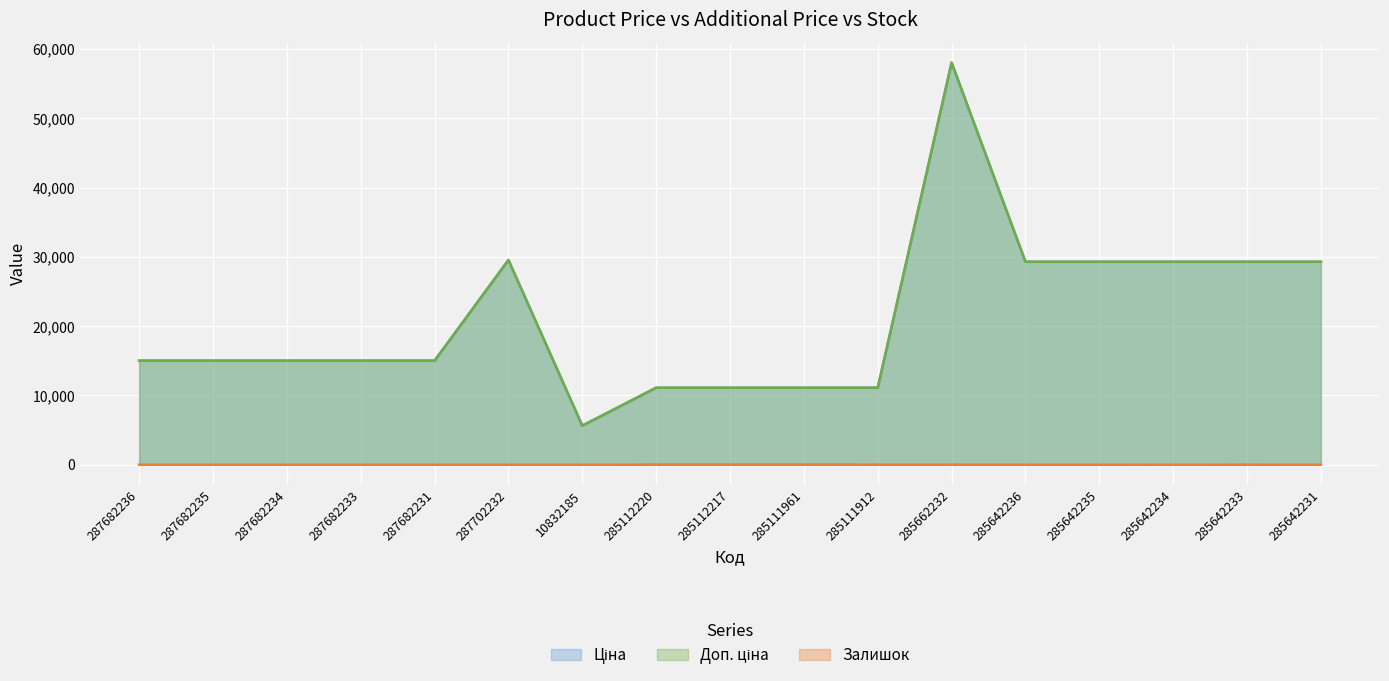

At how many categories does at least one series exceed 10461?

16